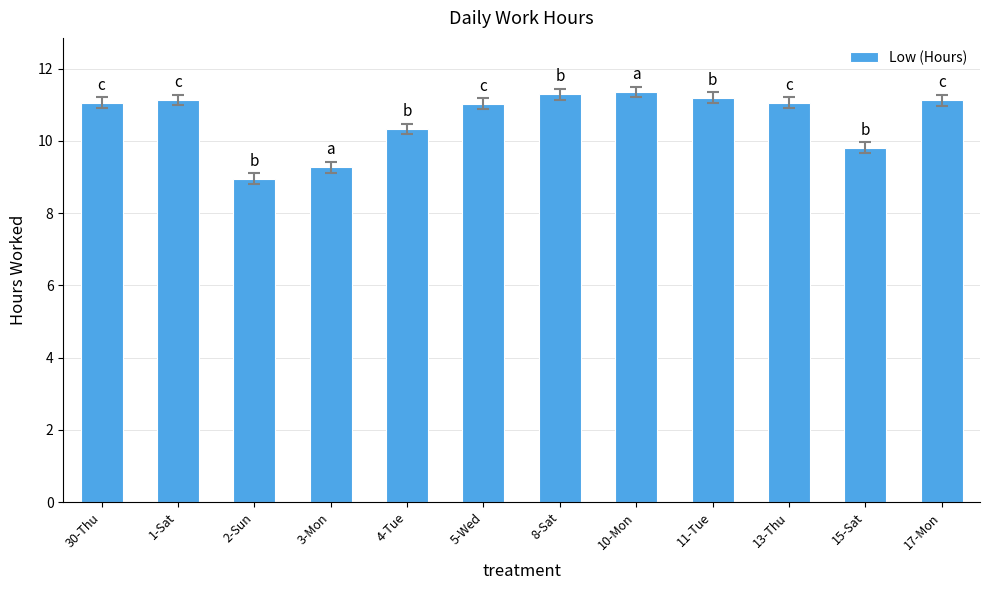

What is the sum of the values at 1-Sat and 11-Tue?

22.3